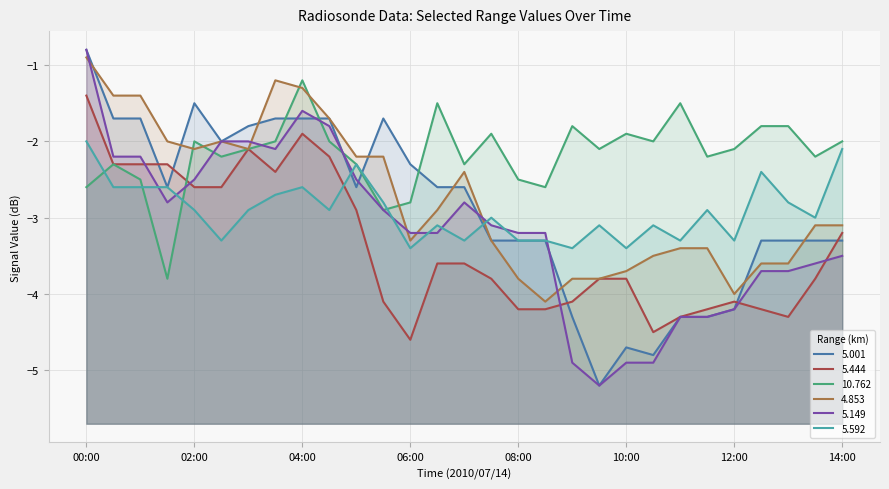

At which category is the sum across all series the highest?

00:00